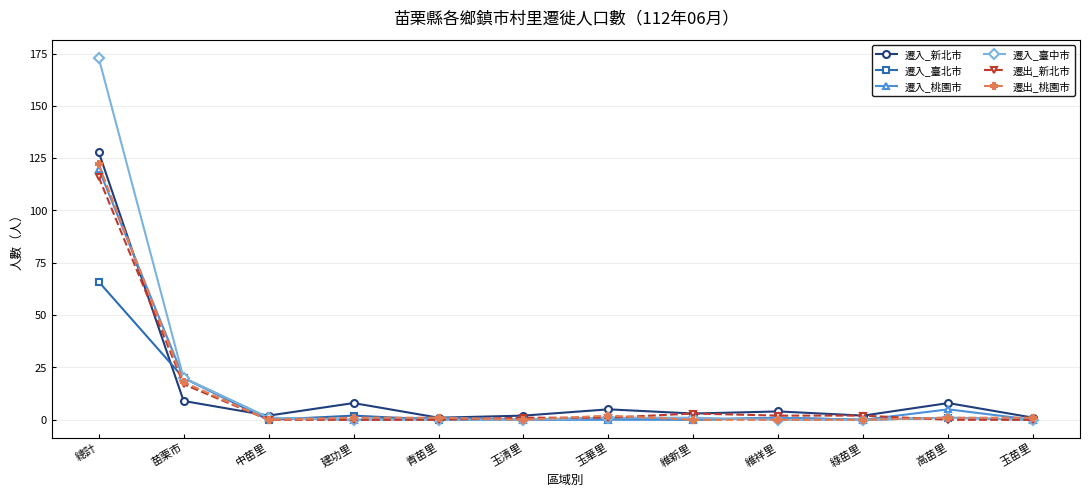

The 遷入_新北市 series shows 15 at 苗栗市. True or false?

False